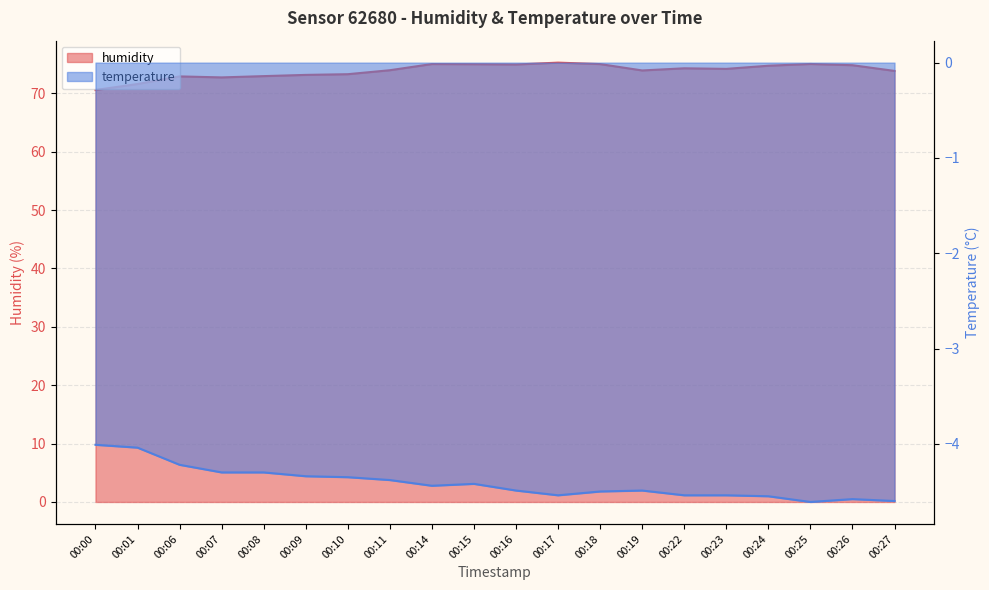

True or false: humidity and temperature cross at least once.

False